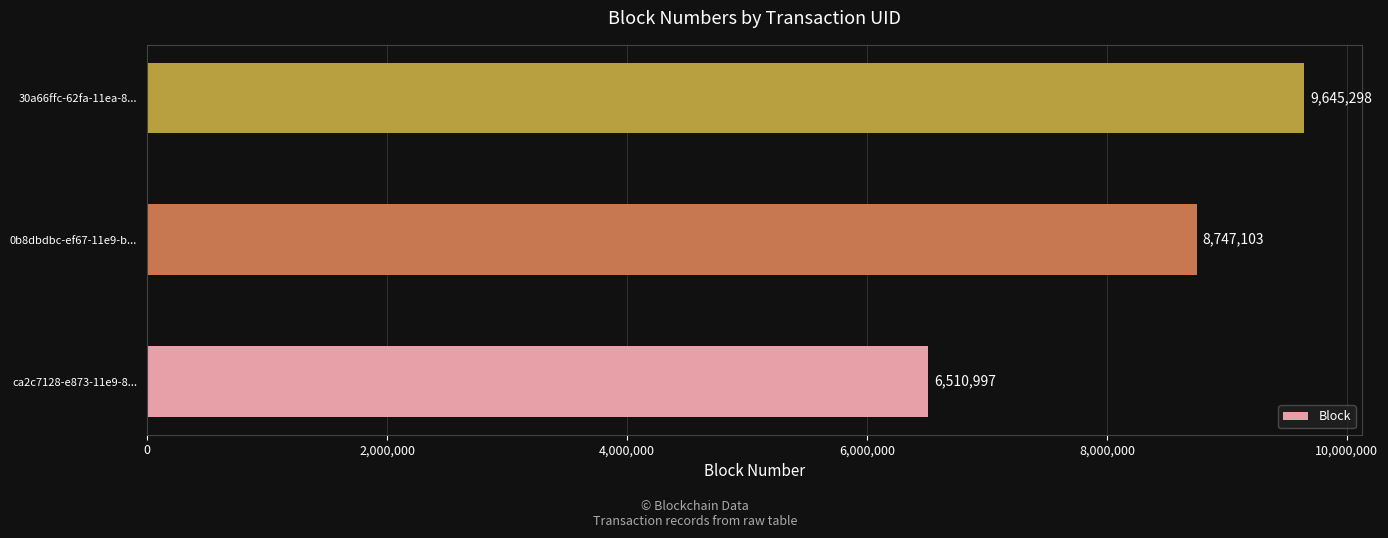

What value does the data have at 30a66ffc-62fa-11ea-8...?

9645298